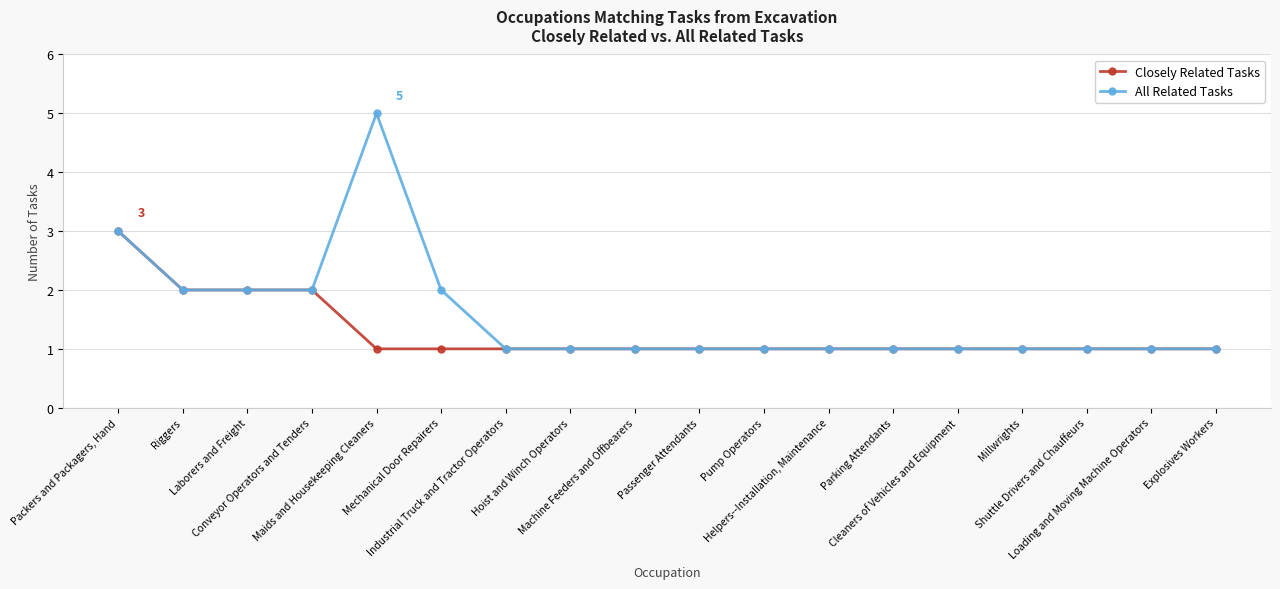

What is the average value of the Closely Related Tasks series?

1